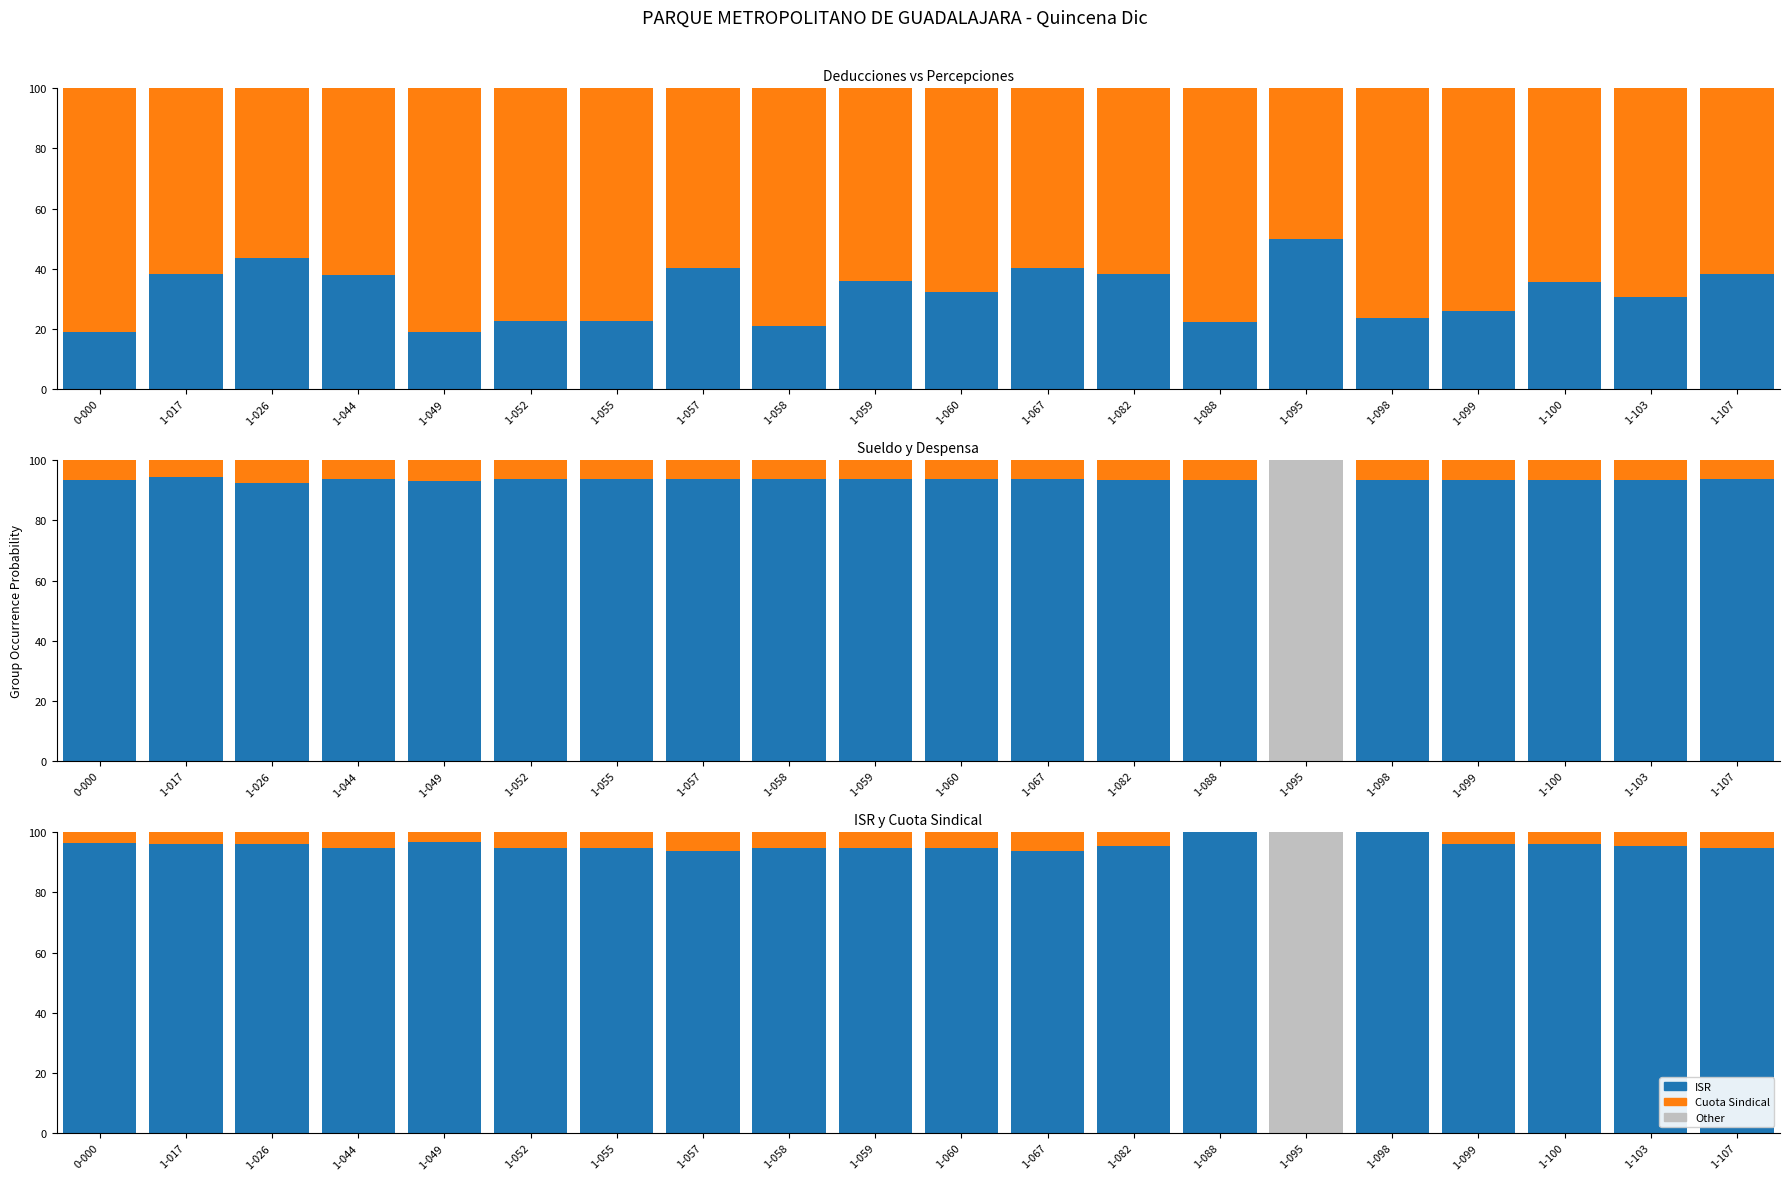

Between 1-017 and 1-088, which is larger?

1-017